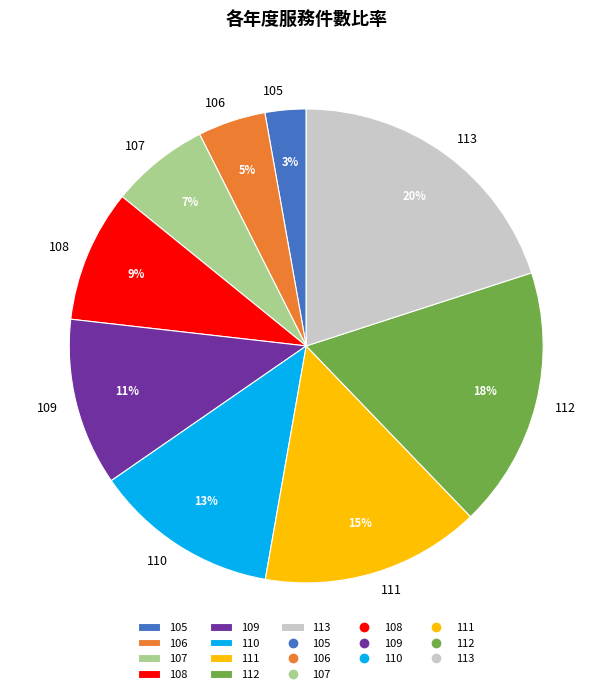

Which category has the biggest portion of the pie?

113